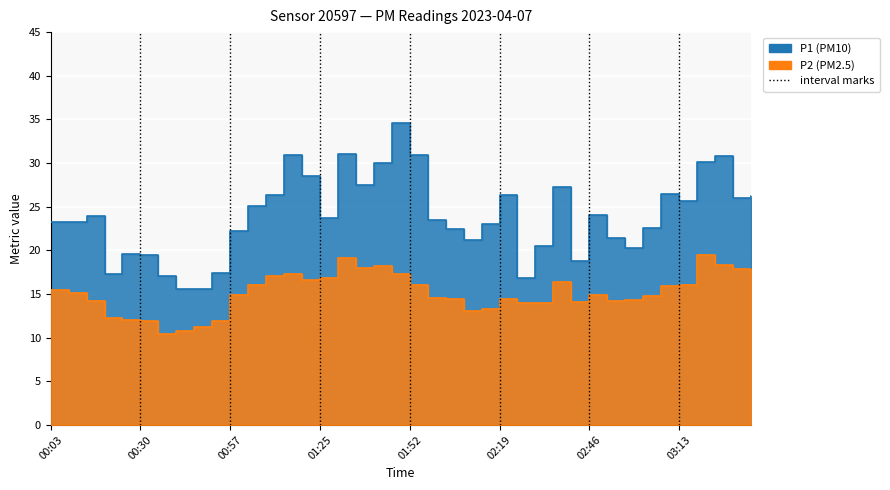

What is the value of the P1 point at the 9th from the left?

15.6